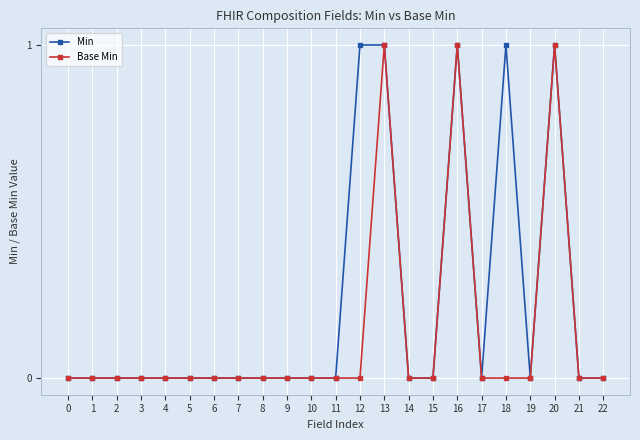

What is the total value across all series at 13?

2